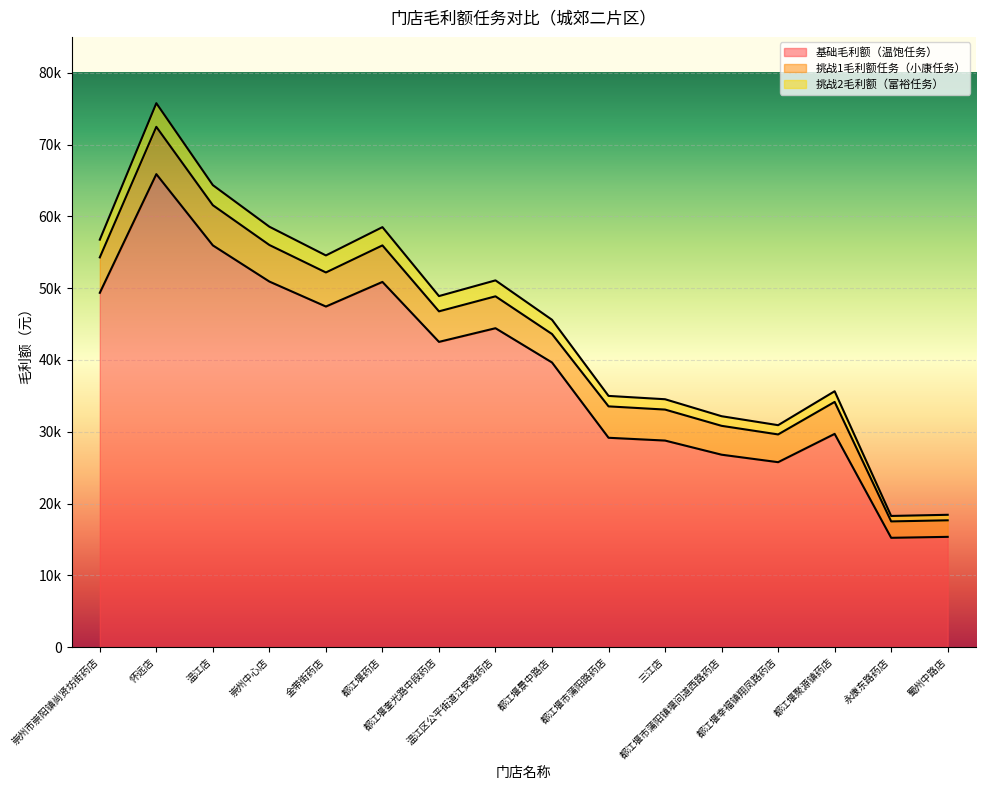

What is the maximum value for 挑战1毛利额任务（小康任务）?

72471.2